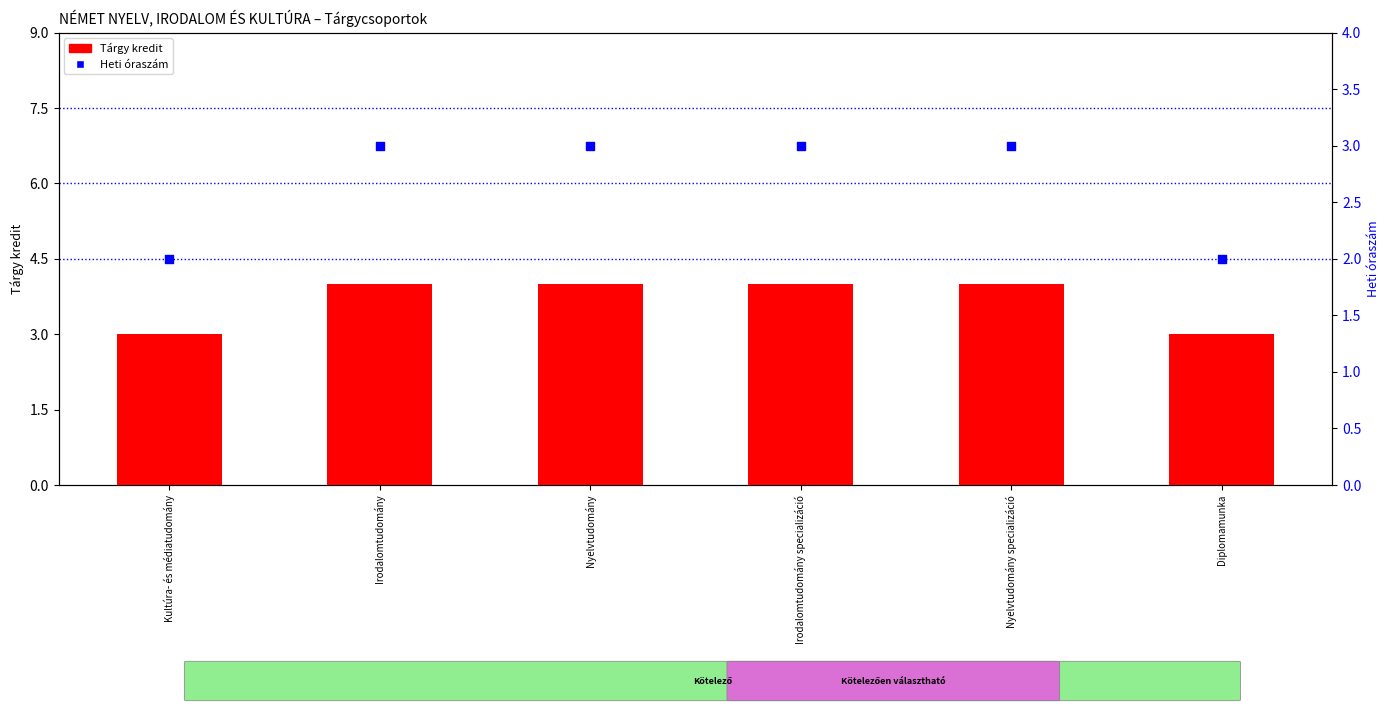

Which series reaches the maximum Y coordinate?

Tárgy kredit